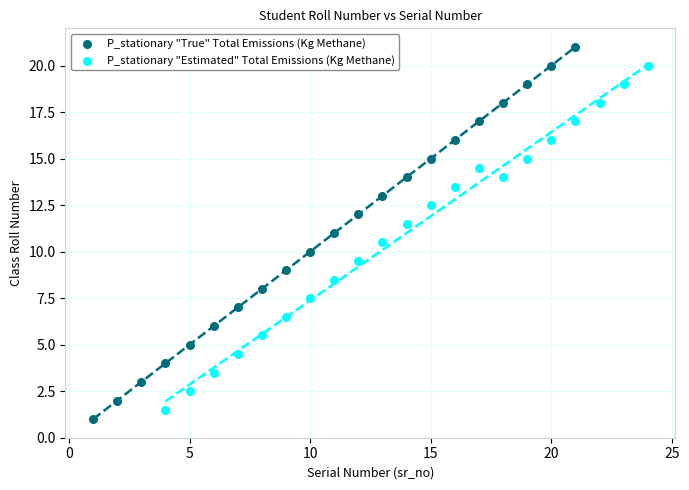

Which series has the largest Y range (max minus min)?

P_stationary "True" Total Emissions (Kg Methane)